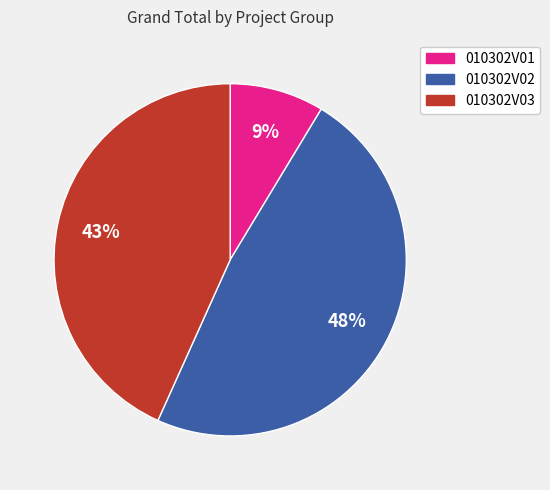

How many segments does this pie chart have?

3